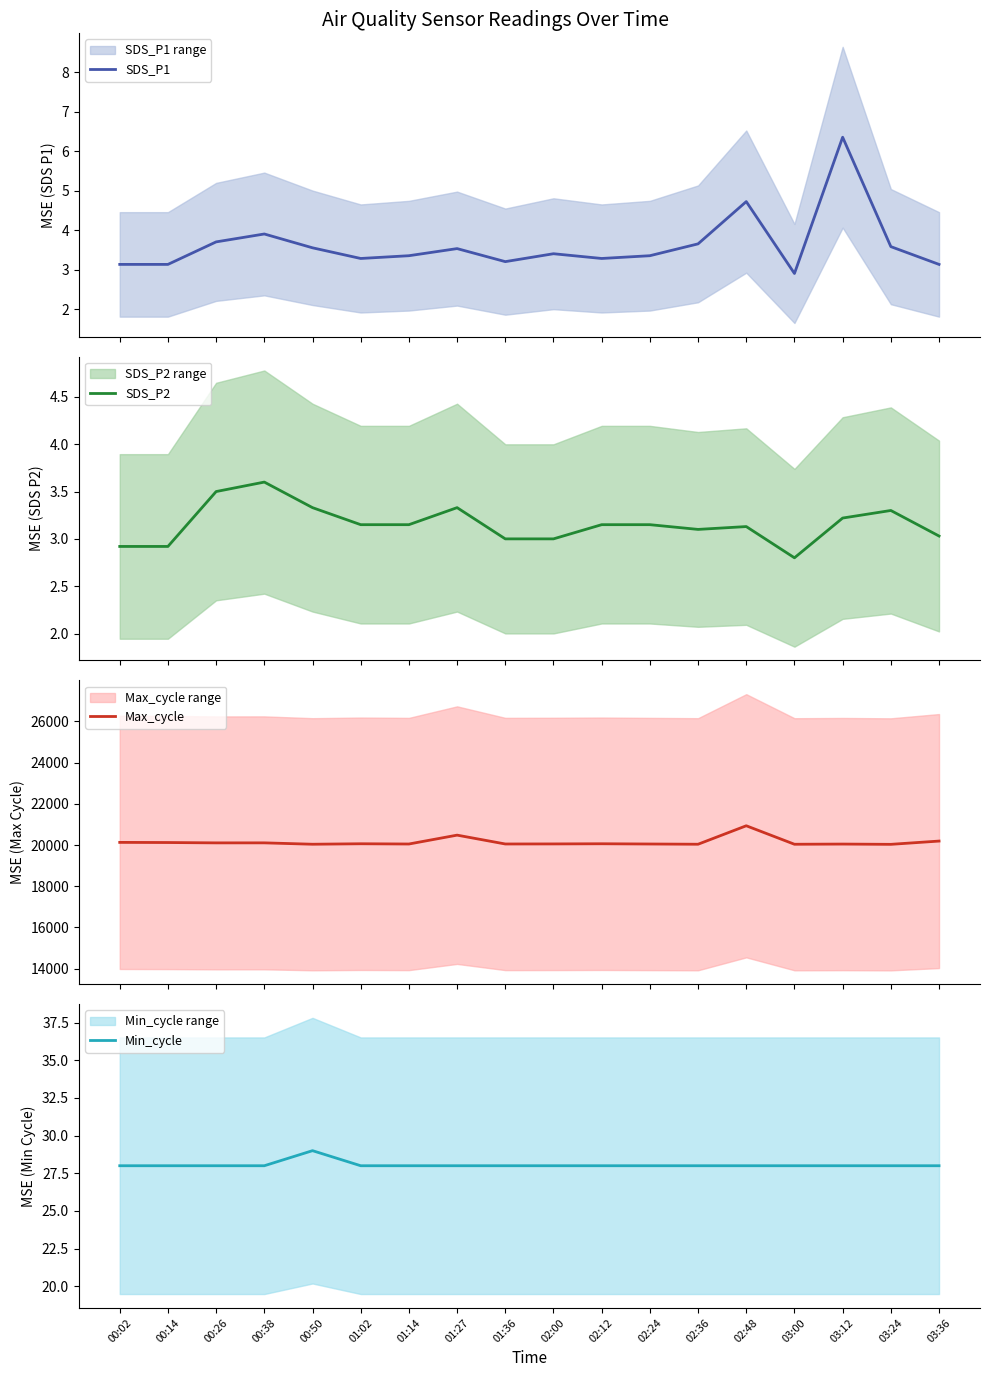

Where does the Max_cycle series first go above 20062?

00:02